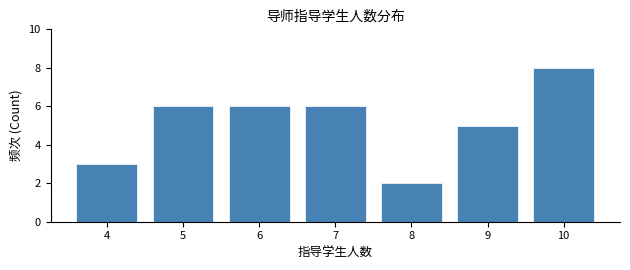

Over which range of the x-axis is the bar tallest?

9.5 to 10.5